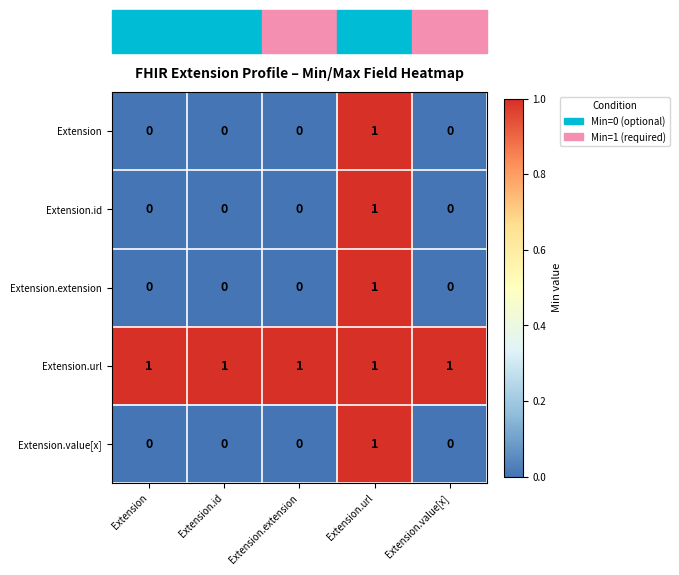

Count the Extension.id values in the range 0 to 1.

5